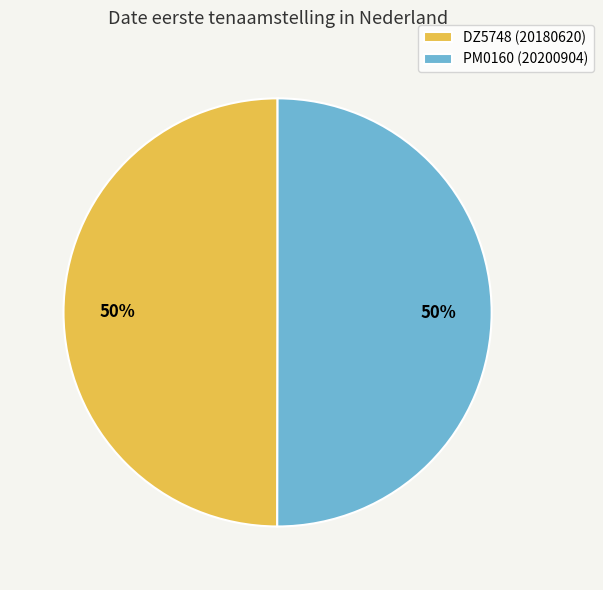

To the nearest percent, what is the combined percentage of PM0160 (20200904) and DZ5748 (20180620)?

100%